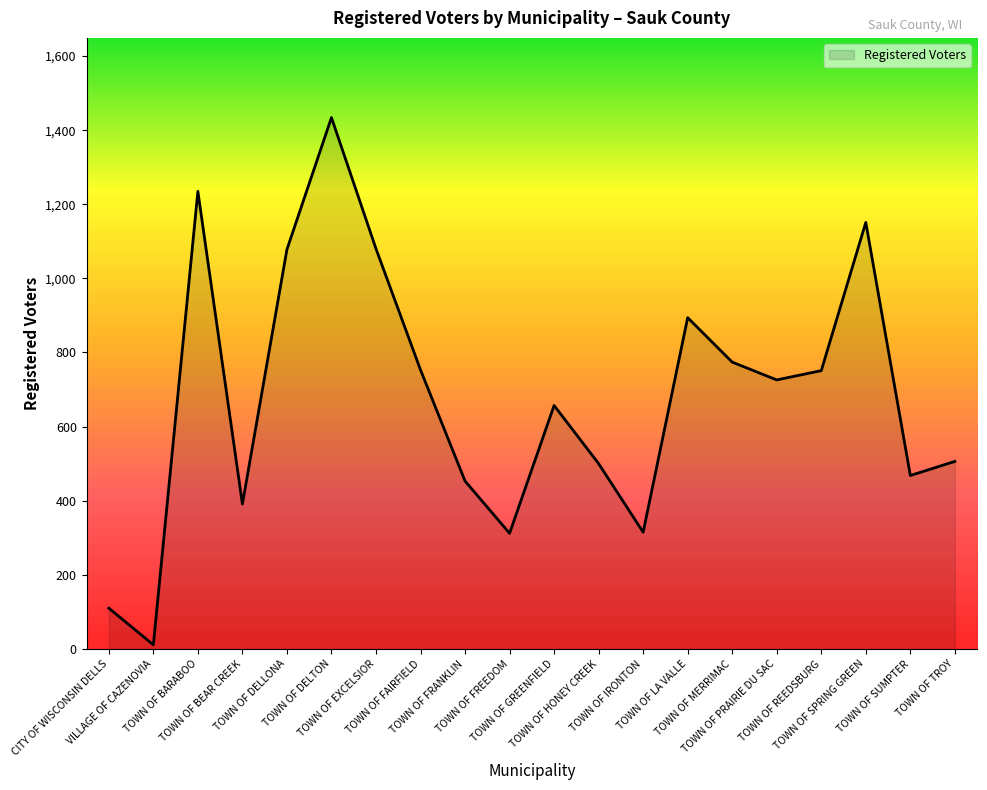

What is the difference between the maximum and minimum values?

1423